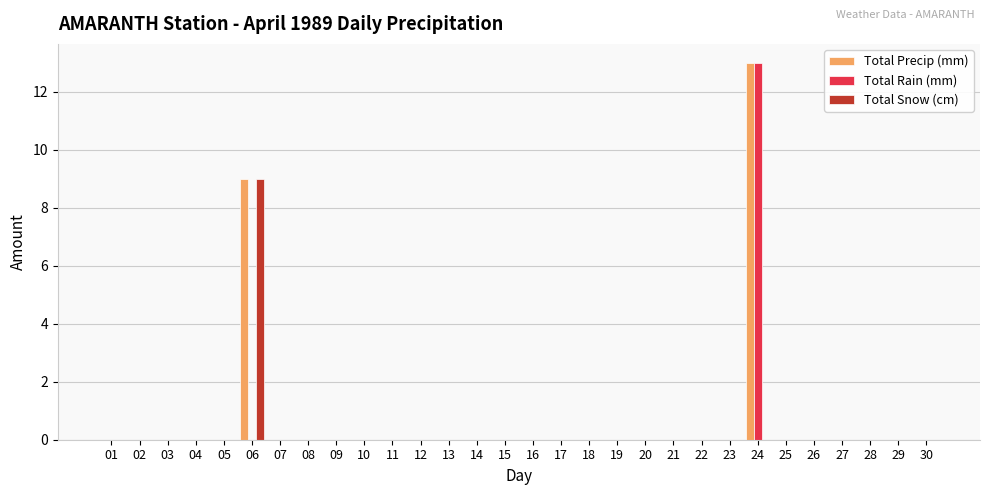

Which series has the largest total across all categories?

Total Precip (mm)